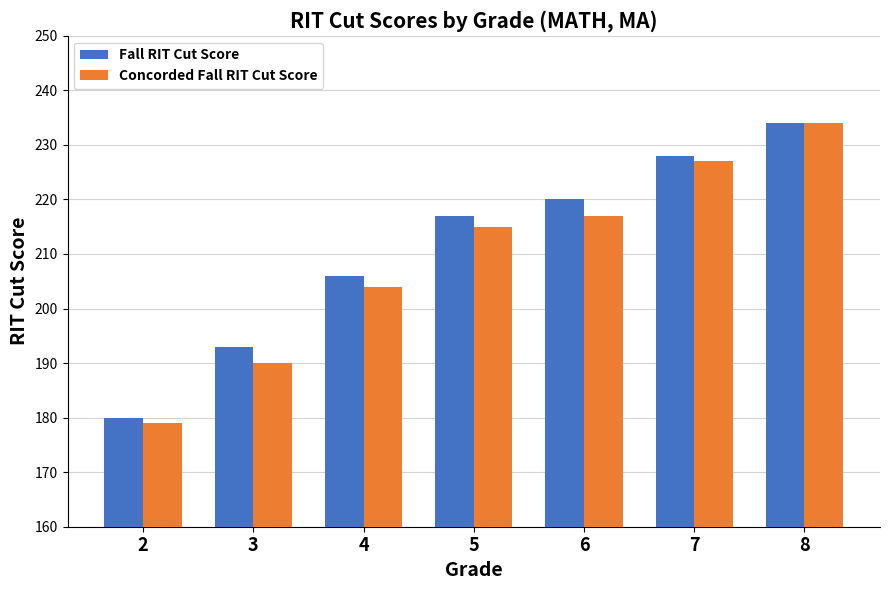

True or false: Concorded Fall RIT Cut Score has a value of 117 at 3.

False